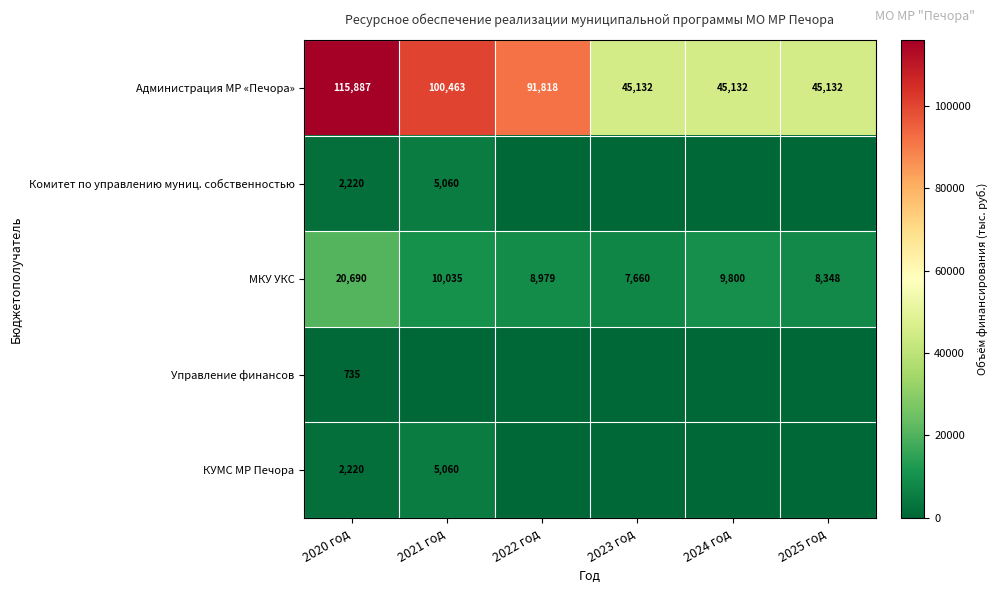

What is the sum of all Администрация МР «Печора» values?

443564